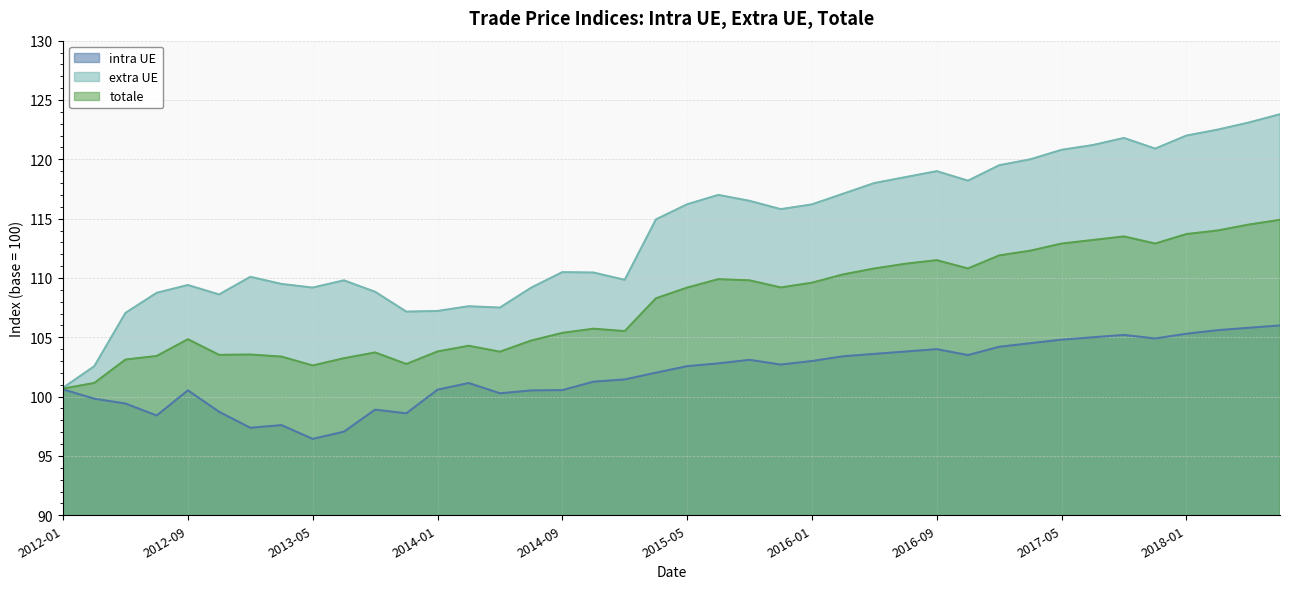

Does the chart have visible grid lines?

Yes